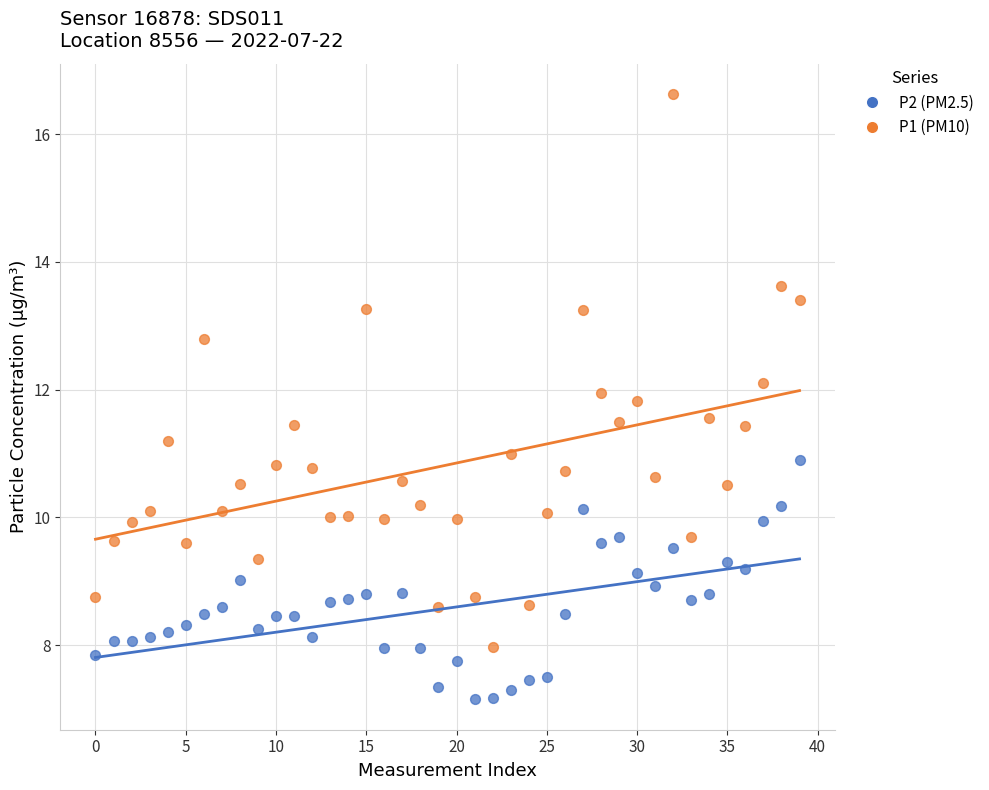

Across all data points, what is the range of Y values (max minus min)?

9.5